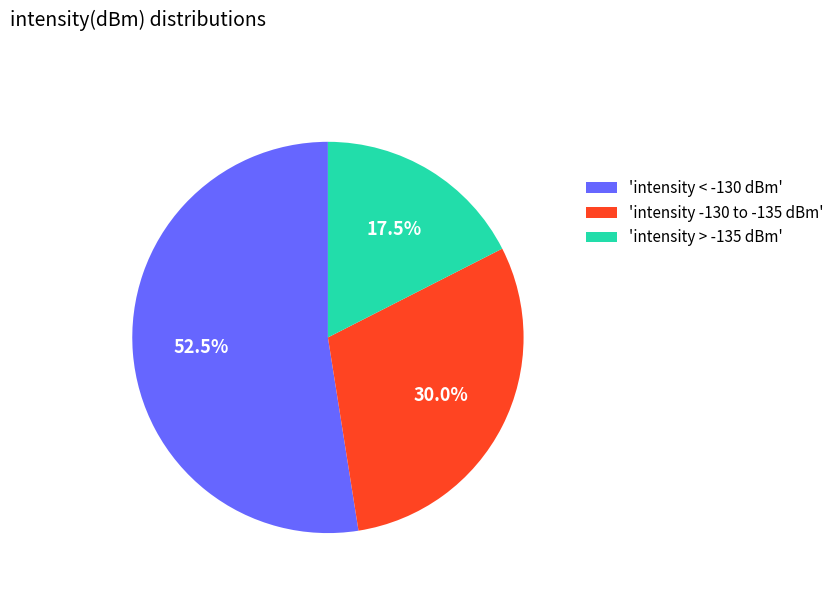

Which category has the biggest portion of the pie?

'intensity < -130 dBm'